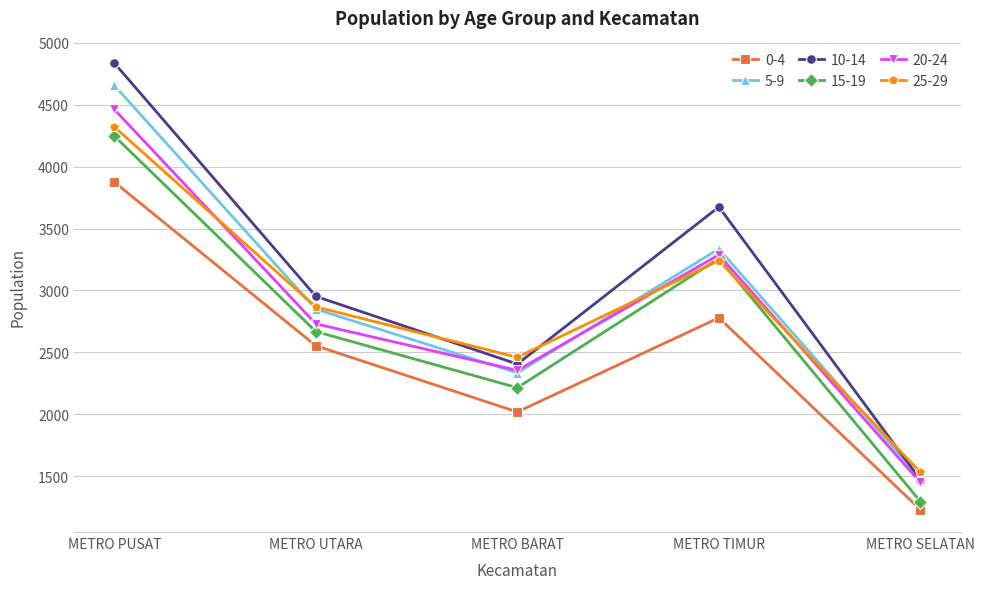

Reading left to right, list all the values displayed in this chart.

0-4: METRO PUSAT=3876	METRO UTARA=2553	METRO BARAT=2018	METRO TIMUR=2779	METRO SELATAN=1228
5-9: METRO PUSAT=4657	METRO UTARA=2849	METRO BARAT=2334	METRO TIMUR=3336	METRO SELATAN=1482
10-14: METRO PUSAT=4838	METRO UTARA=2952	METRO BARAT=2405	METRO TIMUR=3675	METRO SELATAN=1471
15-19: METRO PUSAT=4248	METRO UTARA=2668	METRO BARAT=2214	METRO TIMUR=3259	METRO SELATAN=1294
20-24: METRO PUSAT=4463	METRO UTARA=2730	METRO BARAT=2354	METRO TIMUR=3288	METRO SELATAN=1448
25-29: METRO PUSAT=4322	METRO UTARA=2867	METRO BARAT=2460	METRO TIMUR=3241	METRO SELATAN=1530